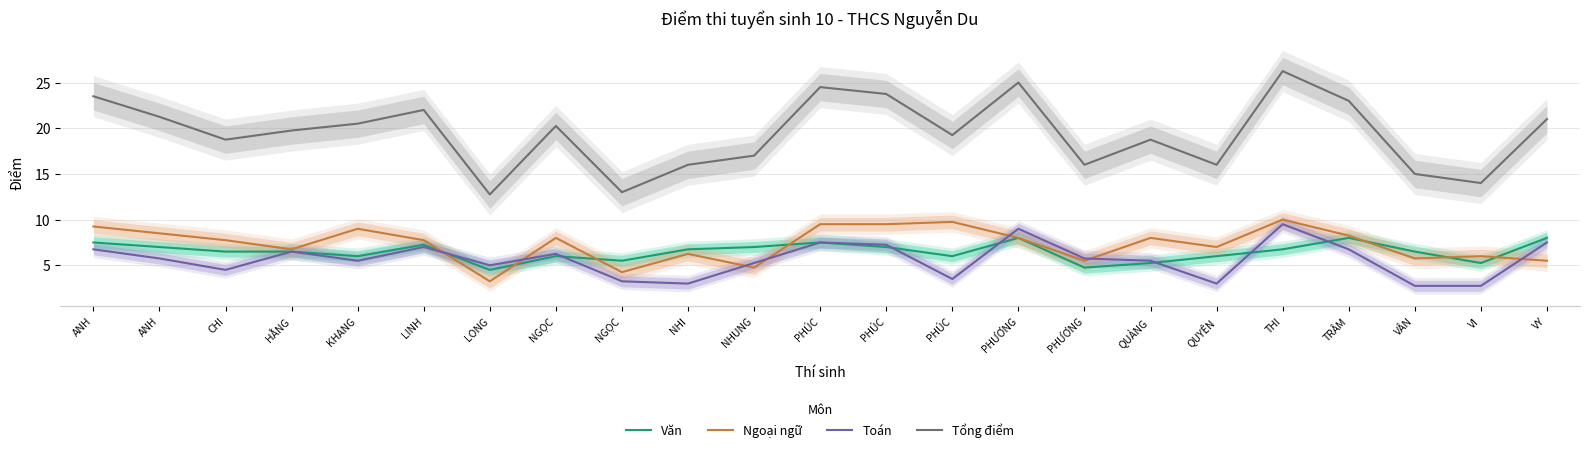

What is the label of the 15th point from the right?

NGỌC